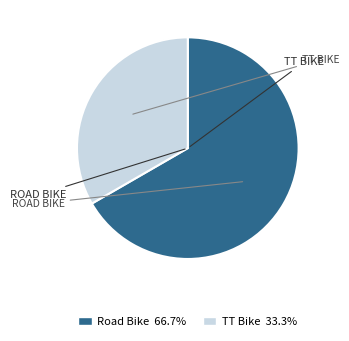

Does any single category account for the majority?

Yes